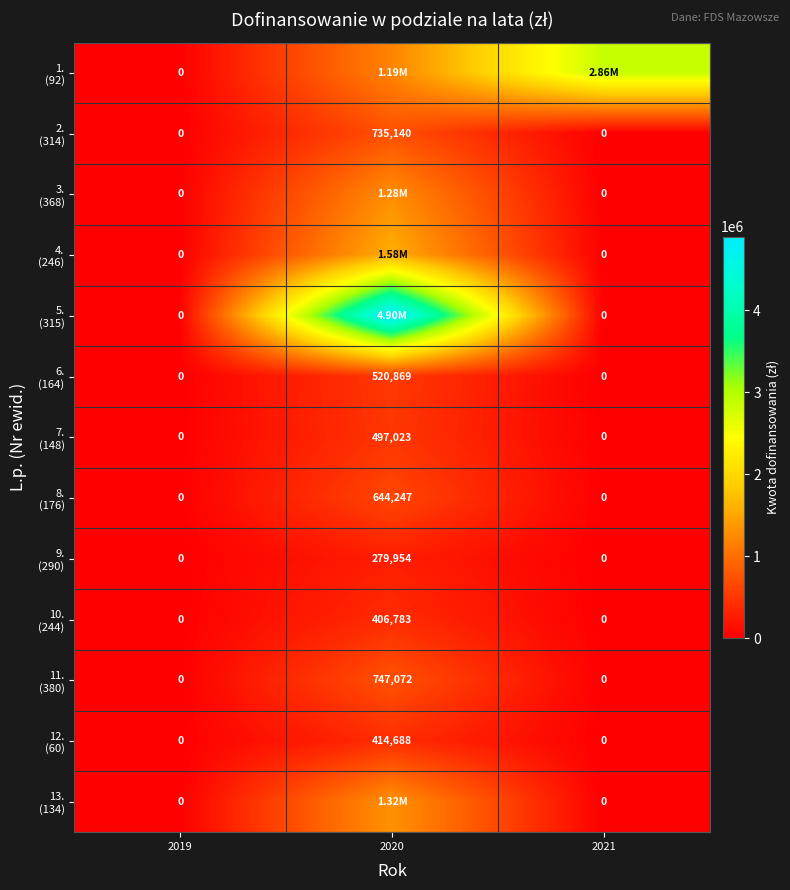

At which label is 7. (148) closest to 248511?

2019